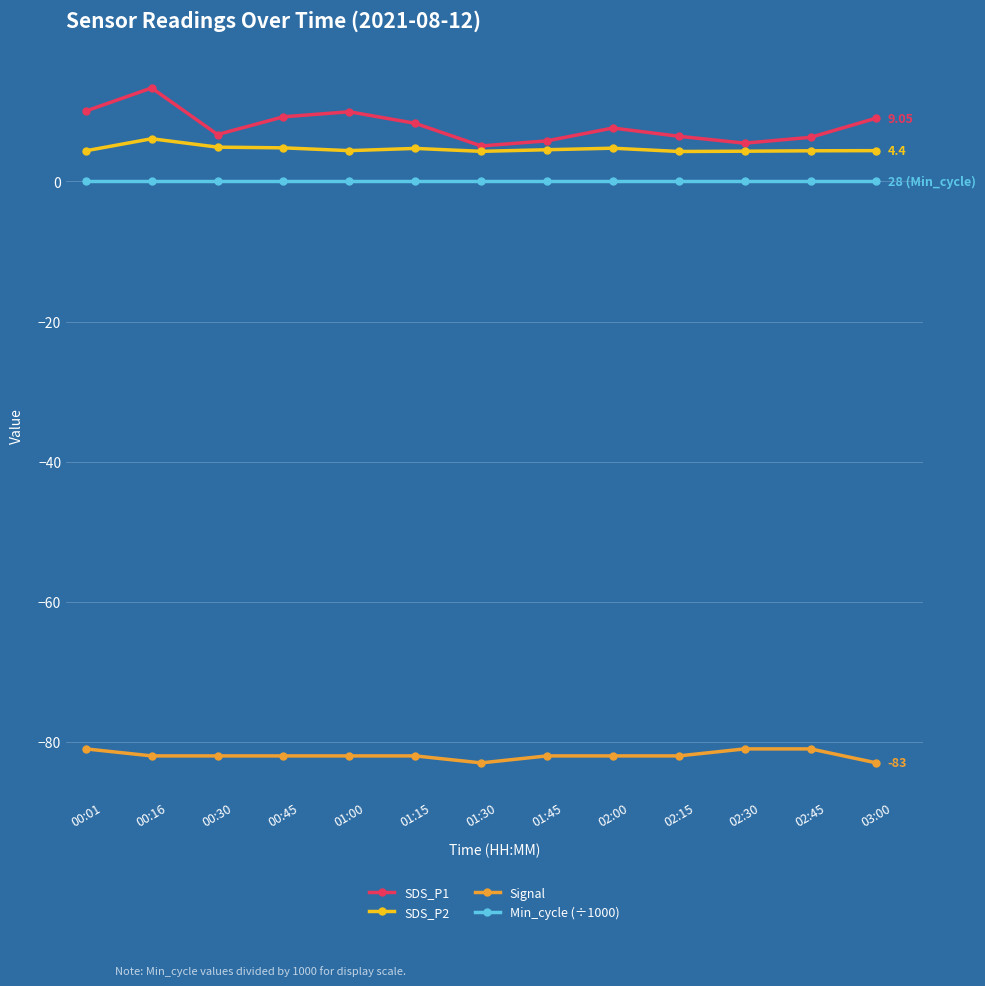

What is the lowest value of the SDS_P2 series?

4.3